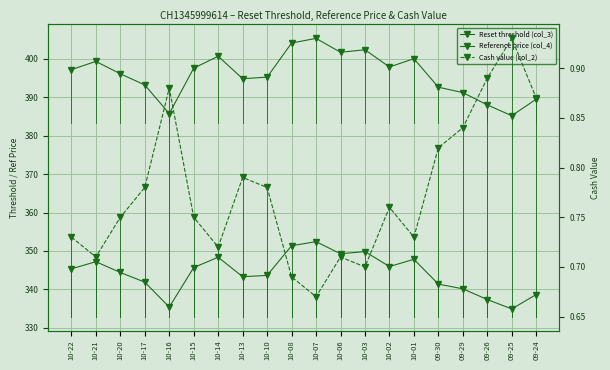

True or false: Cash value (col_2) has a value of 0.7 at 10-22.

True